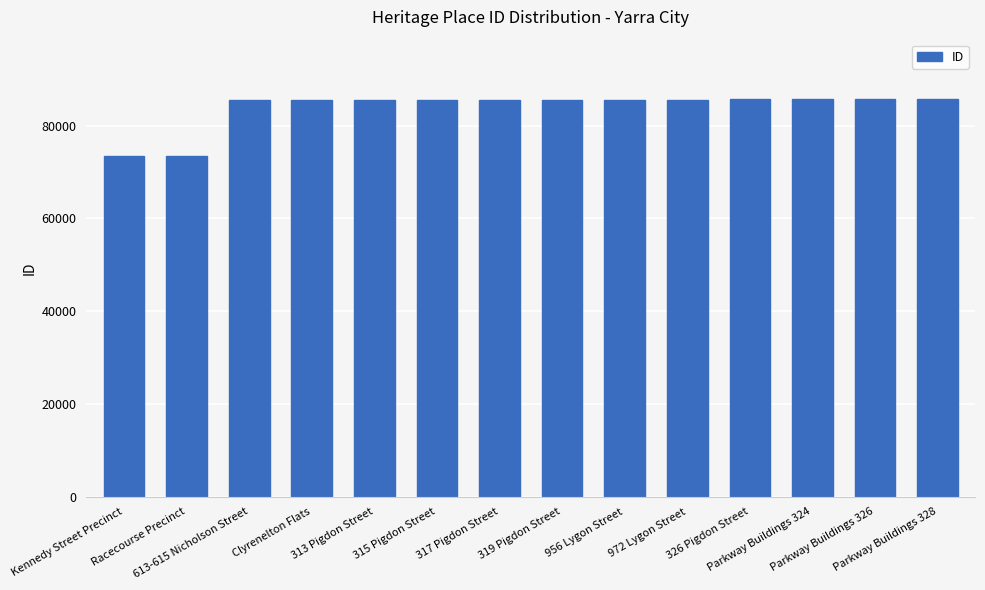

Is it true that the value at 972 Lygon Street is 148242?

False